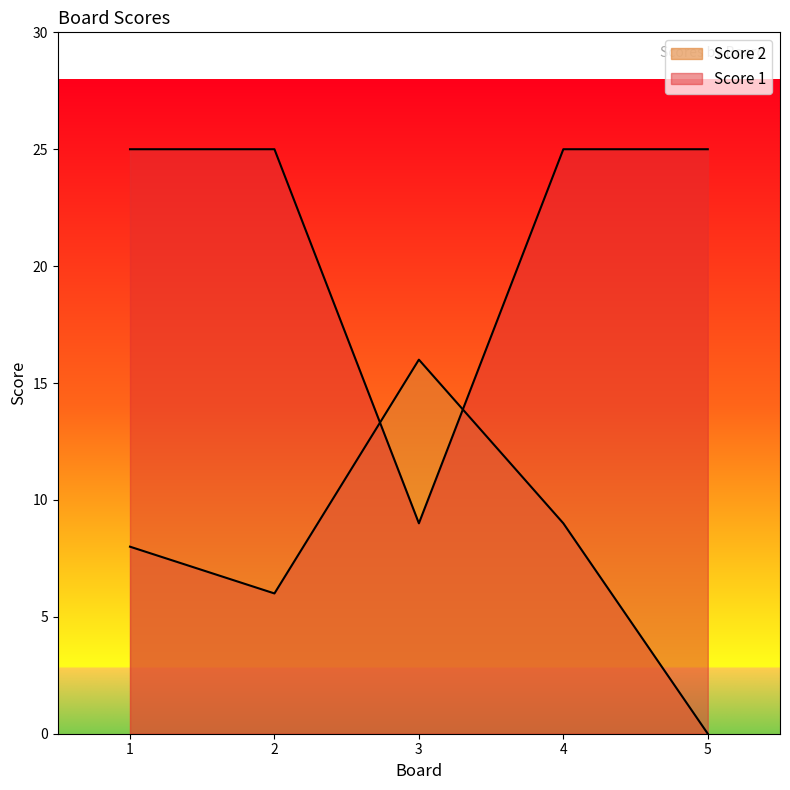

What is the difference between the highest and lowest values at 3?

7